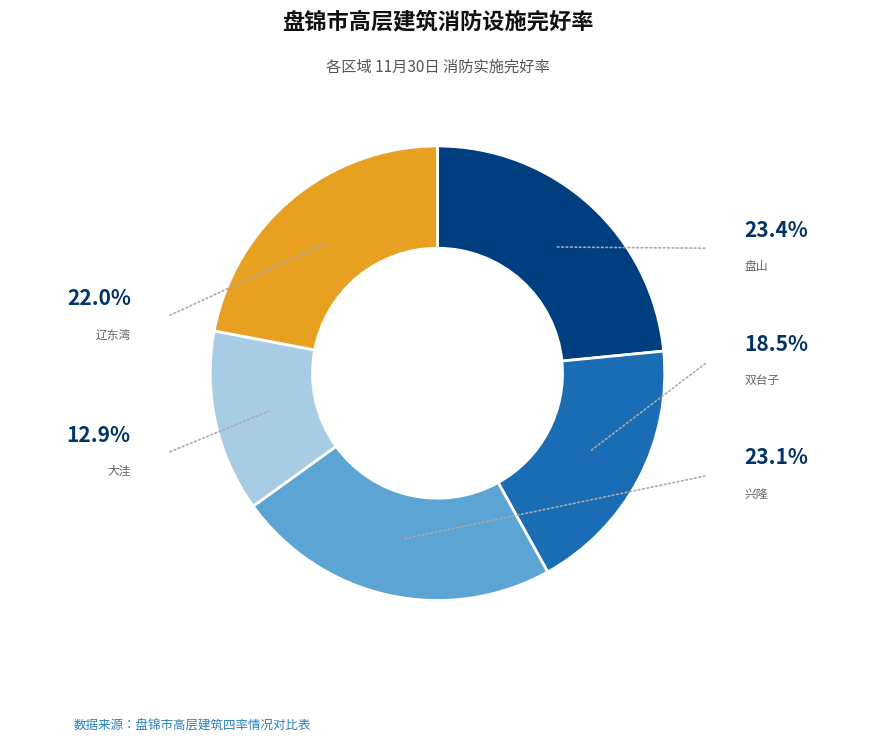

Does any single category account for the majority?

No